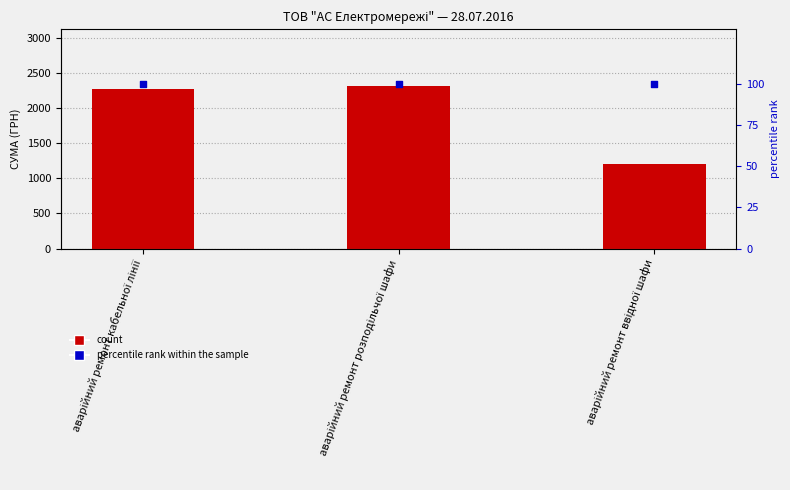

Which series contains the highest Y value?

СУМА (ГРН)